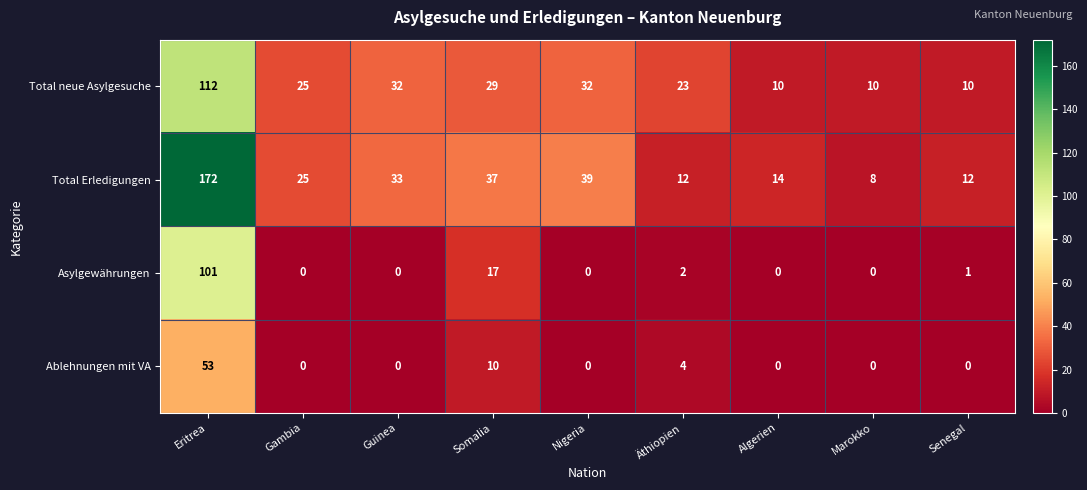

At which label is Asylgewährungen closest to 50?

Somalia